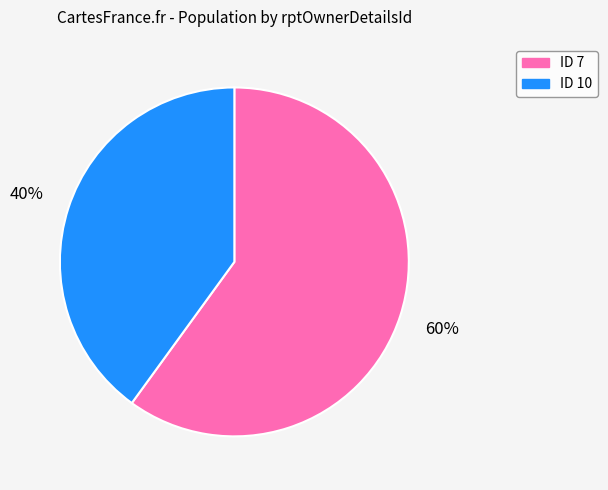

Does any single category account for the majority?

Yes